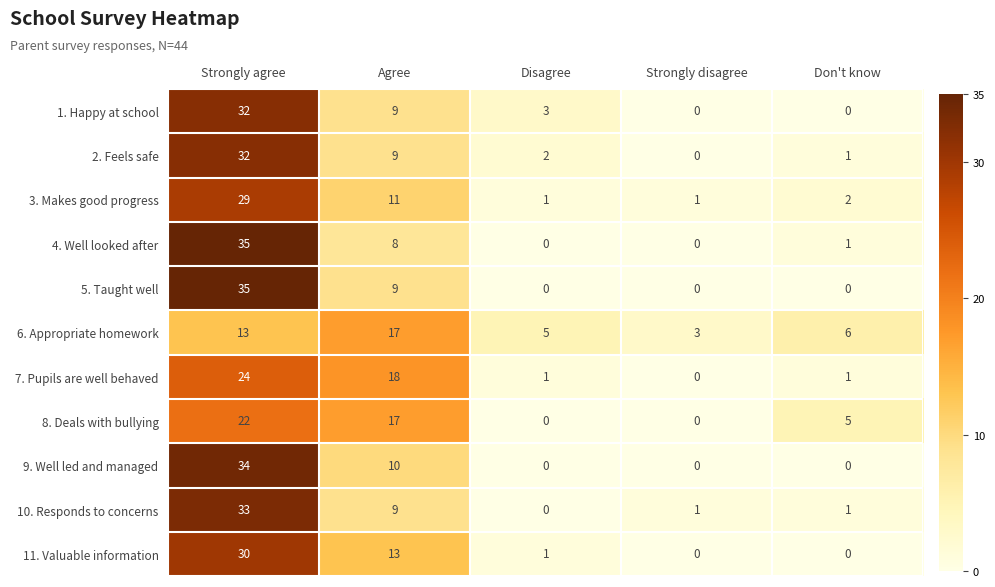

What is the greatest value displayed?

35